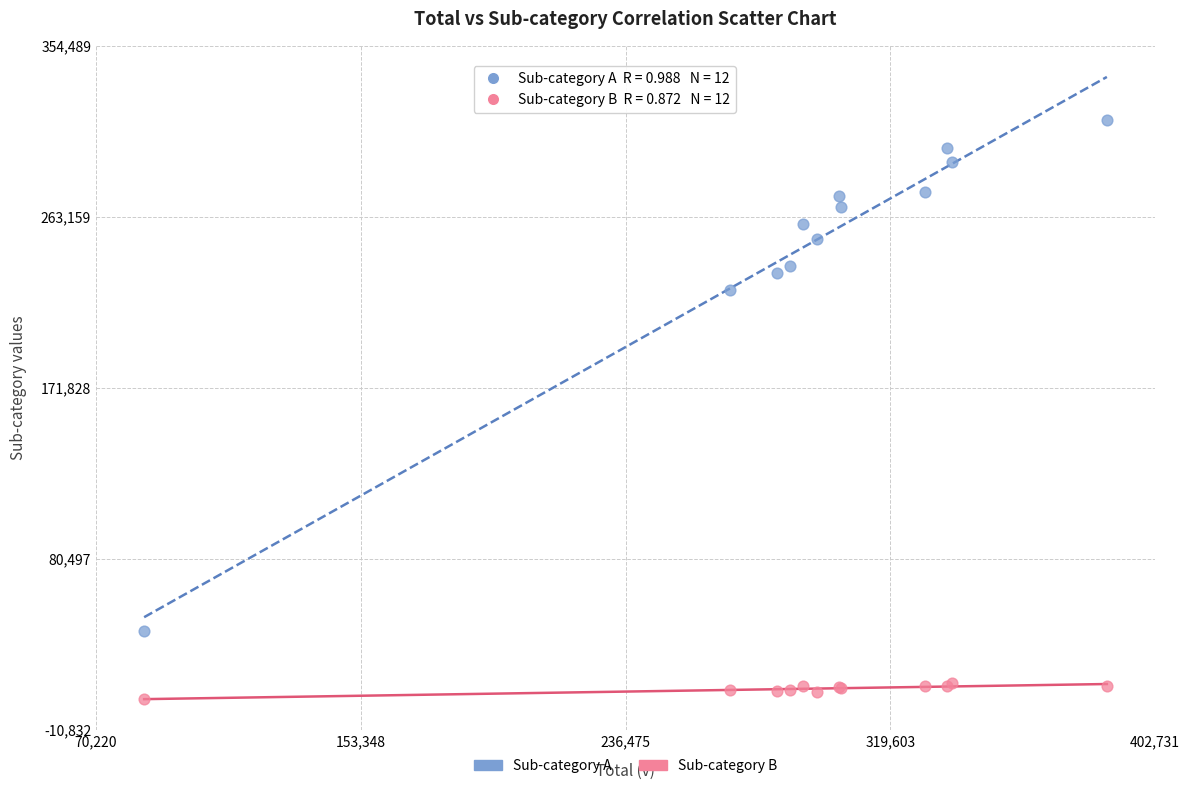

Which series reaches the minimum Y coordinate?

Sub-category B